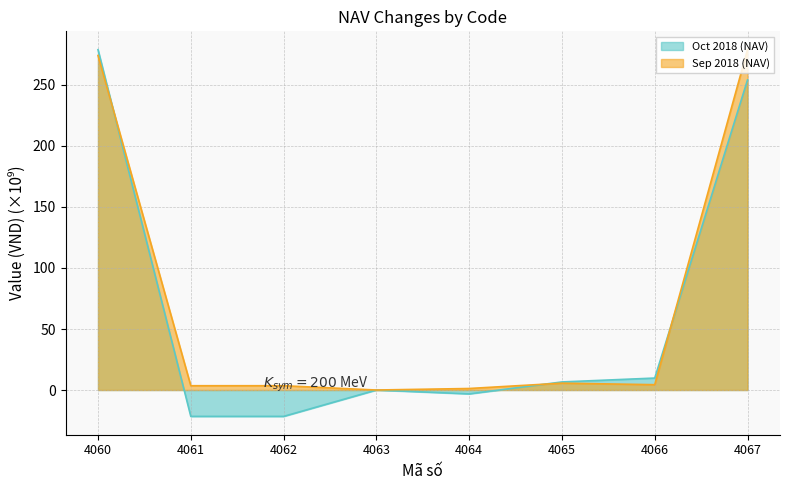

How many categories are shown in the chart?

8